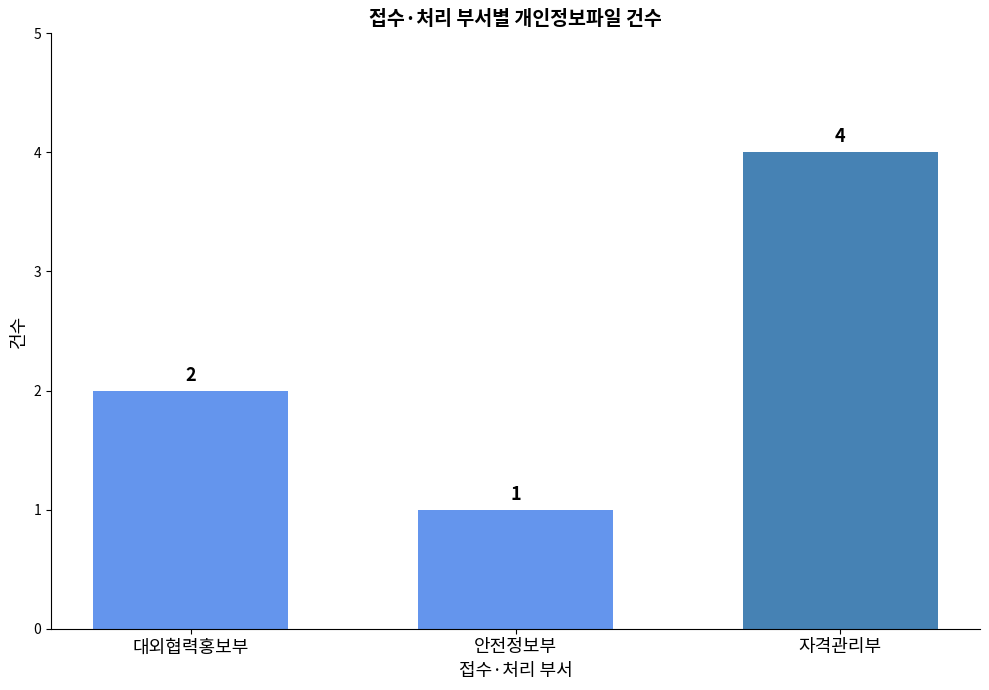

What position from the left is 자격관리부?

3